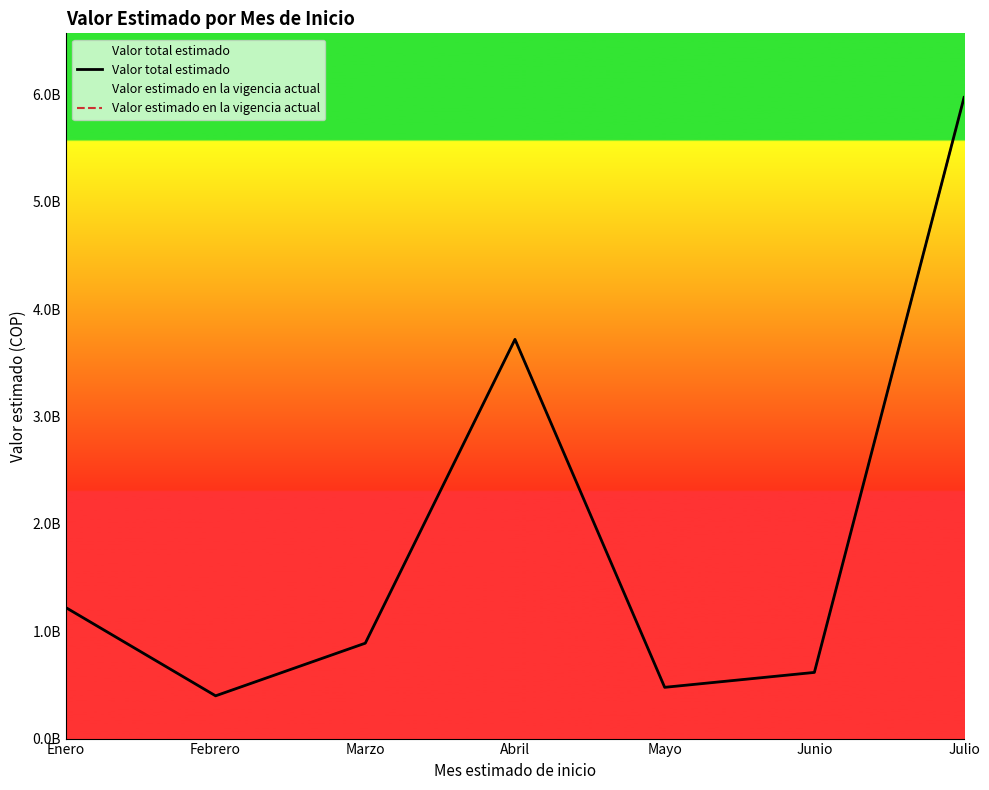

List the labels in order of Valor estimado en la vigencia actual value, largest first.

Julio, Abril, Enero, Marzo, Junio, Mayo, Febrero